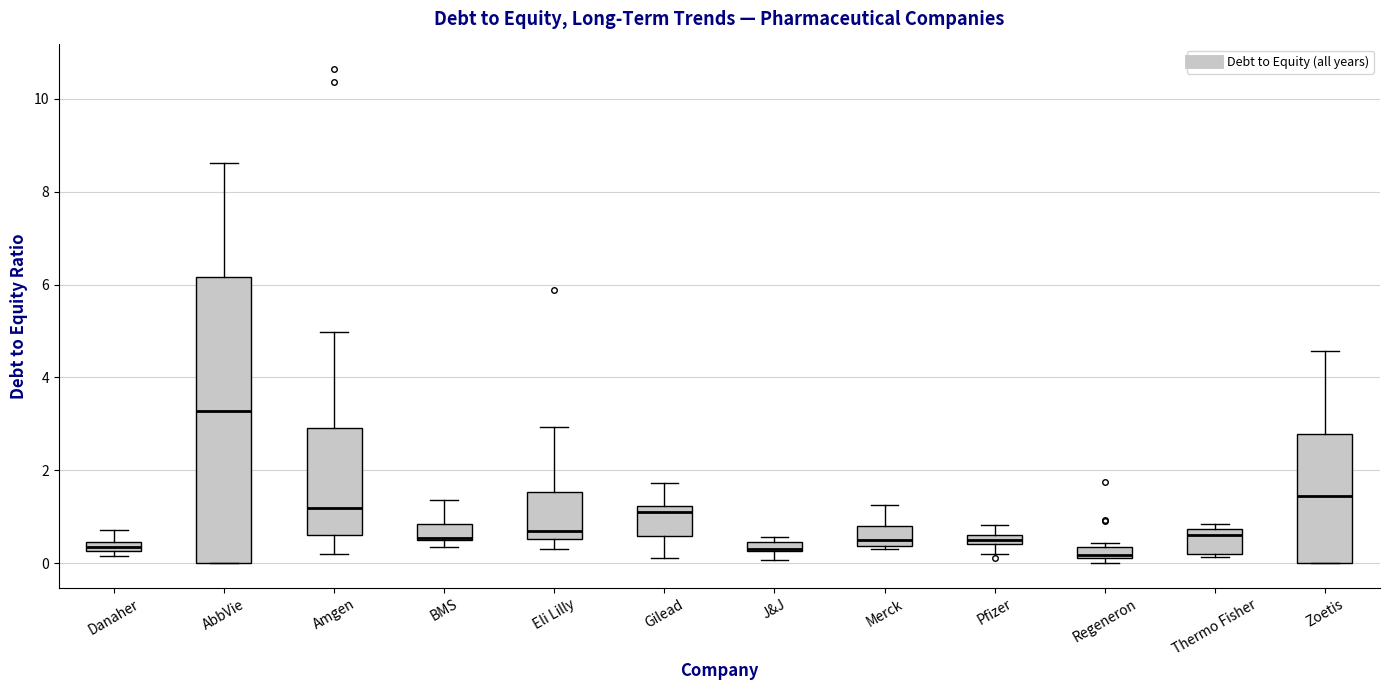

Where does the median line of the box for Thermo Fisher sit on the y-axis? The values are not printed on the chart, so give them approximately, as read against the axis.

0.6